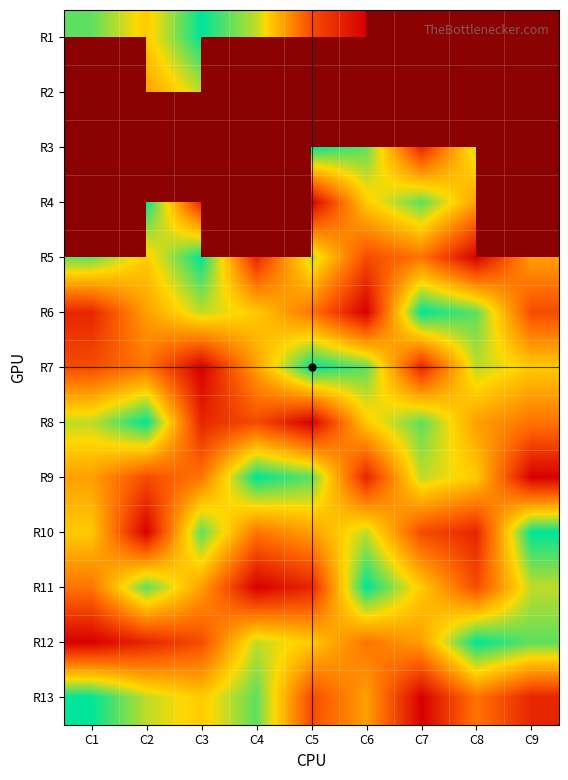

What is the spread (max minus min) of values at C7?

9